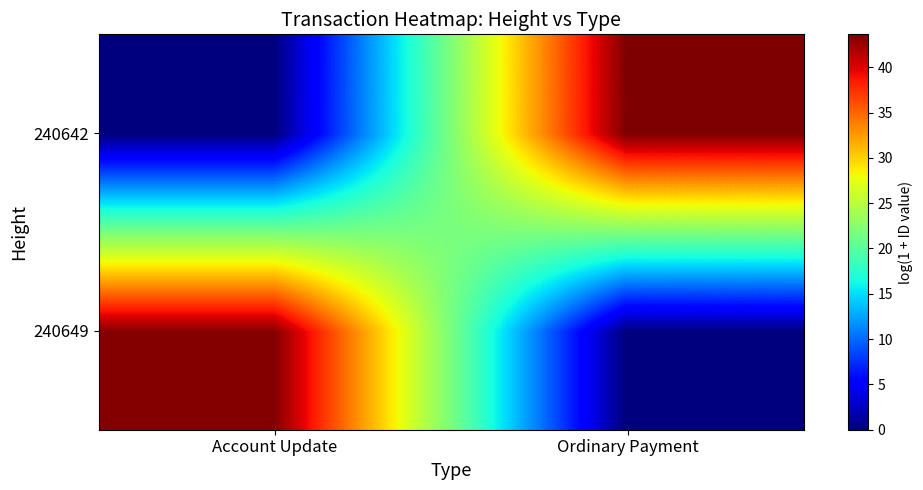

What is the difference between the highest and lowest values at Ordinary Payment?

43.6